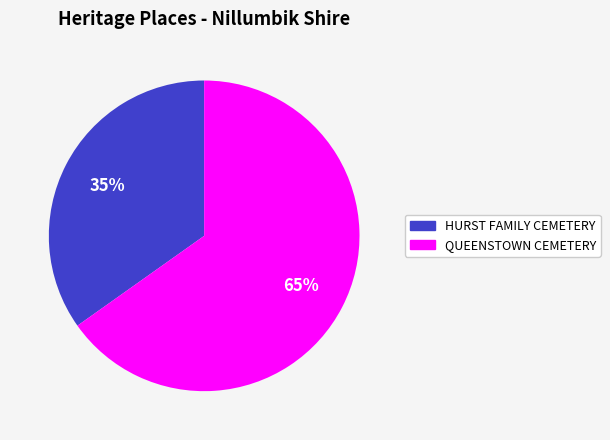

Which slice is the largest?

QUEENSTOWN CEMETERY